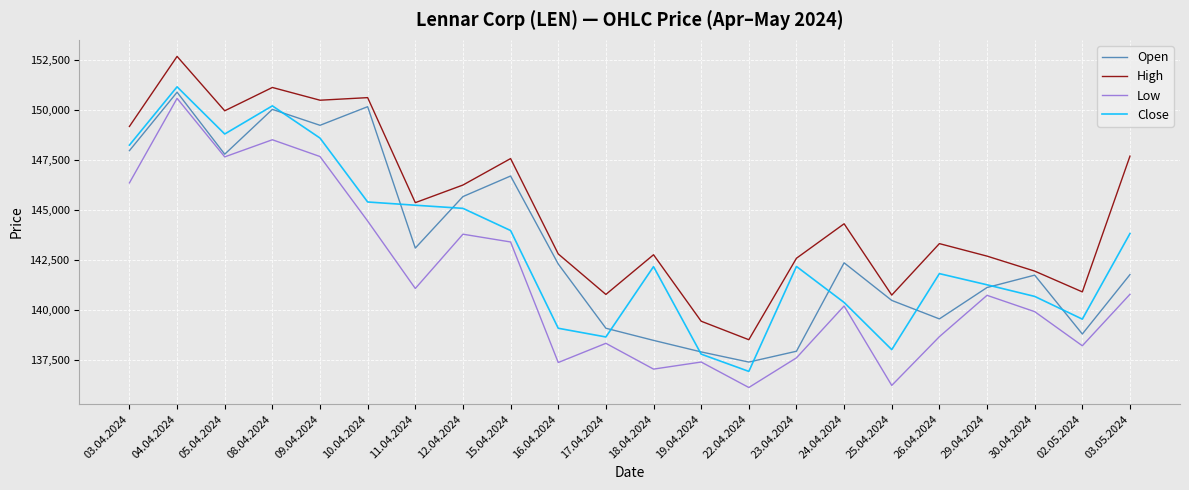

The value of Close at 30.04.2024 is 35971. True or false?

False